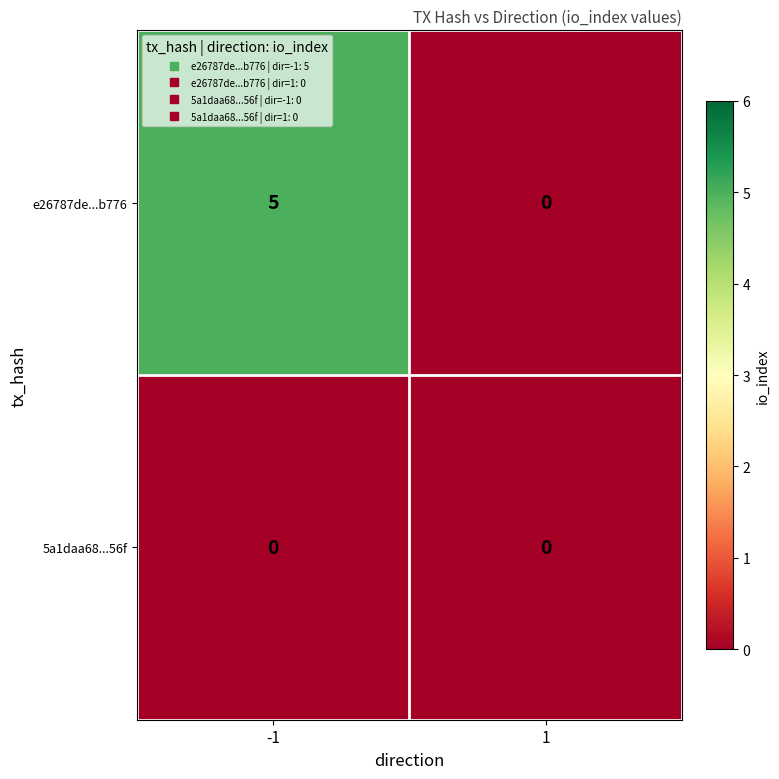

Rank the series at -1 from lowest to highest value.

5a1daa68...56f, e26787de...b776